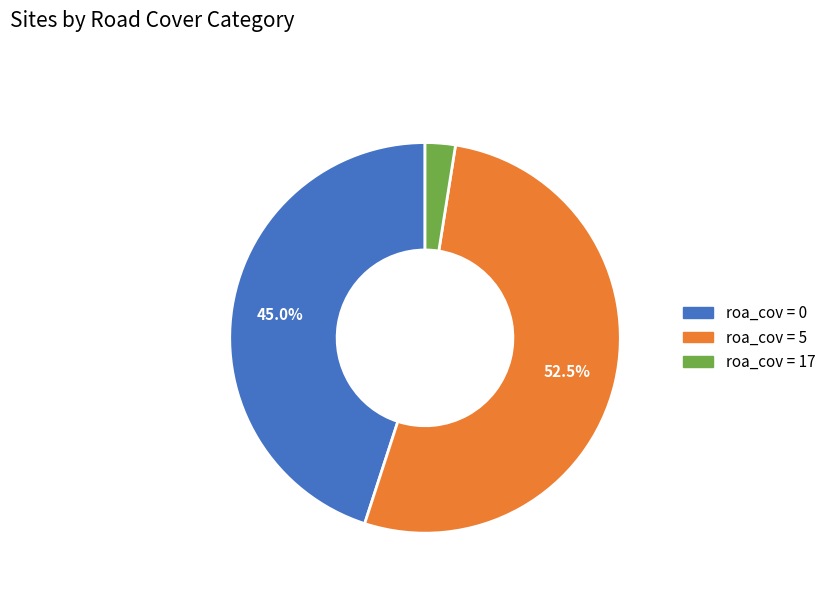

How many slices are in this pie chart?

3